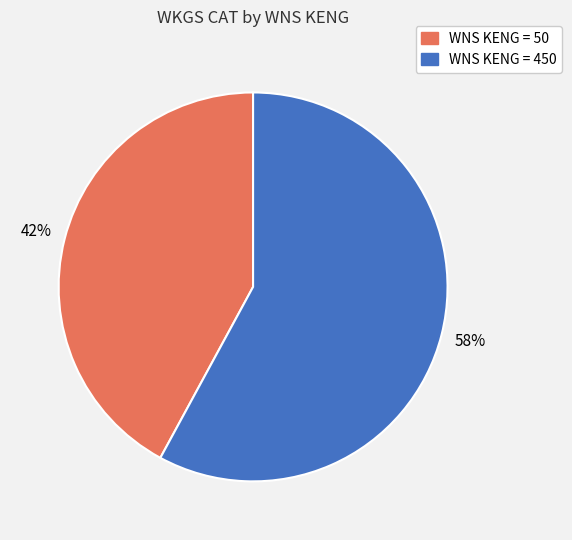

Is there any slice that represents more than half of the pie?

Yes